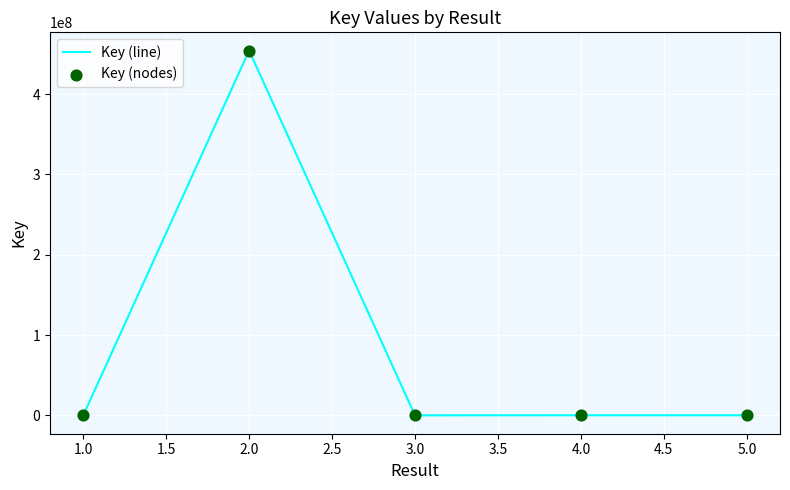

True or false: the data has more than 0 interior local peaks.

True